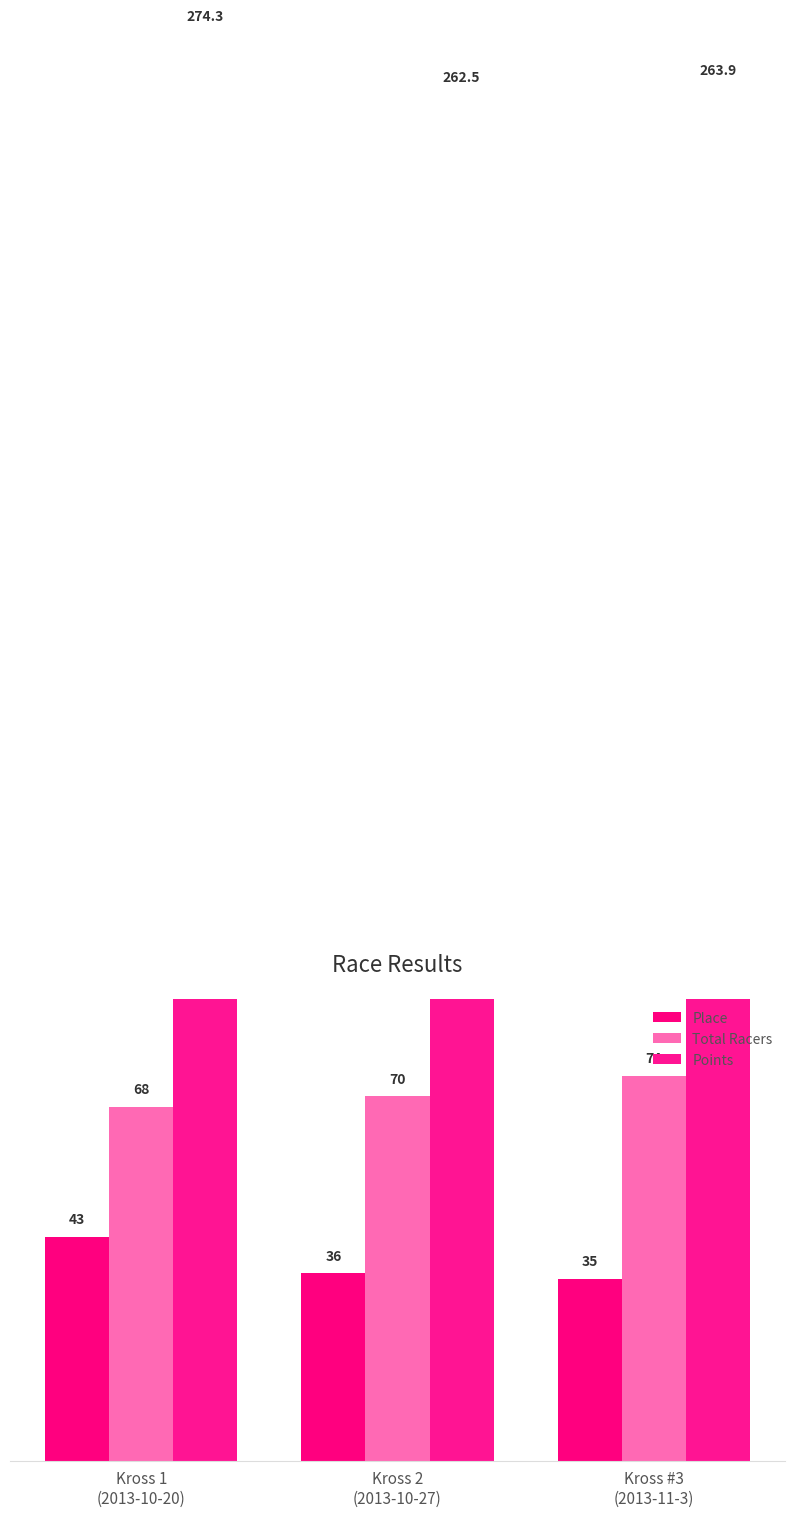

Which has a higher value, Kross 1
(2013-10-20) or Kross #3
(2013-11-3)?

Kross 1
(2013-10-20)